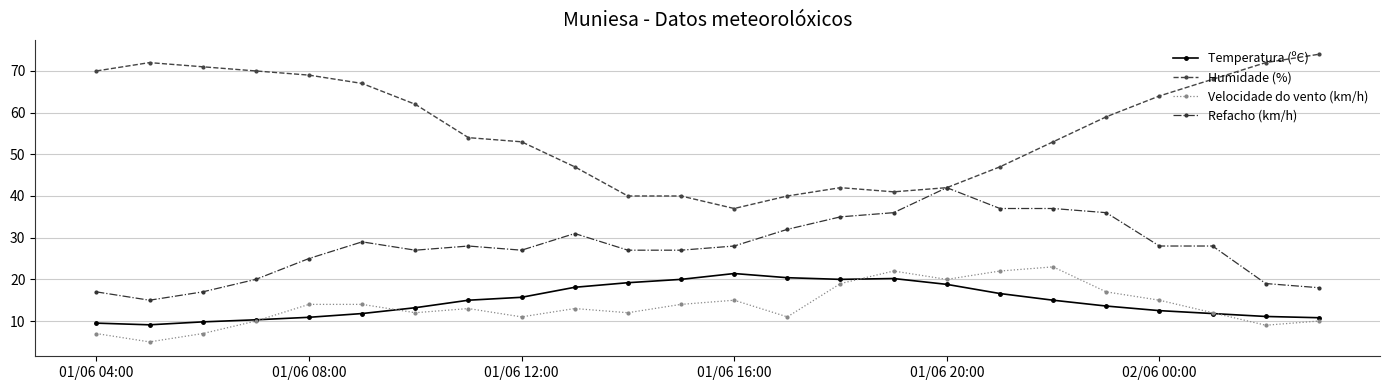

What is the value of the Temperatura (ºC) point at the 24th from the left?

10.8